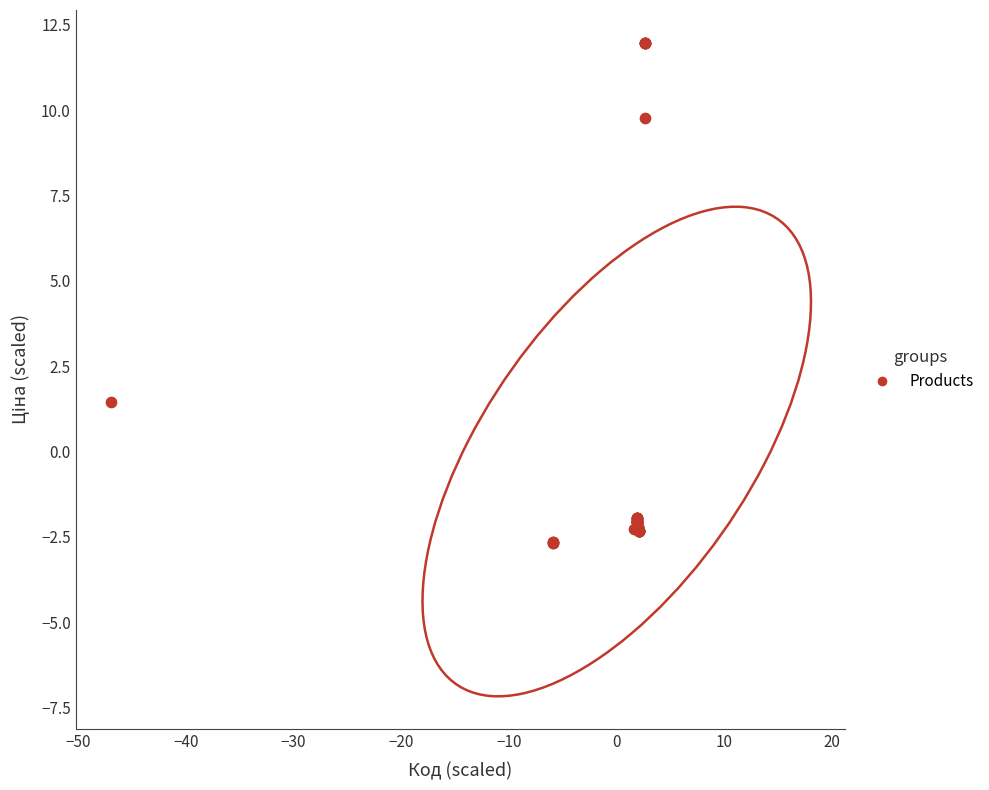

What Y value in the scatter plot is closest to 4?

1.4